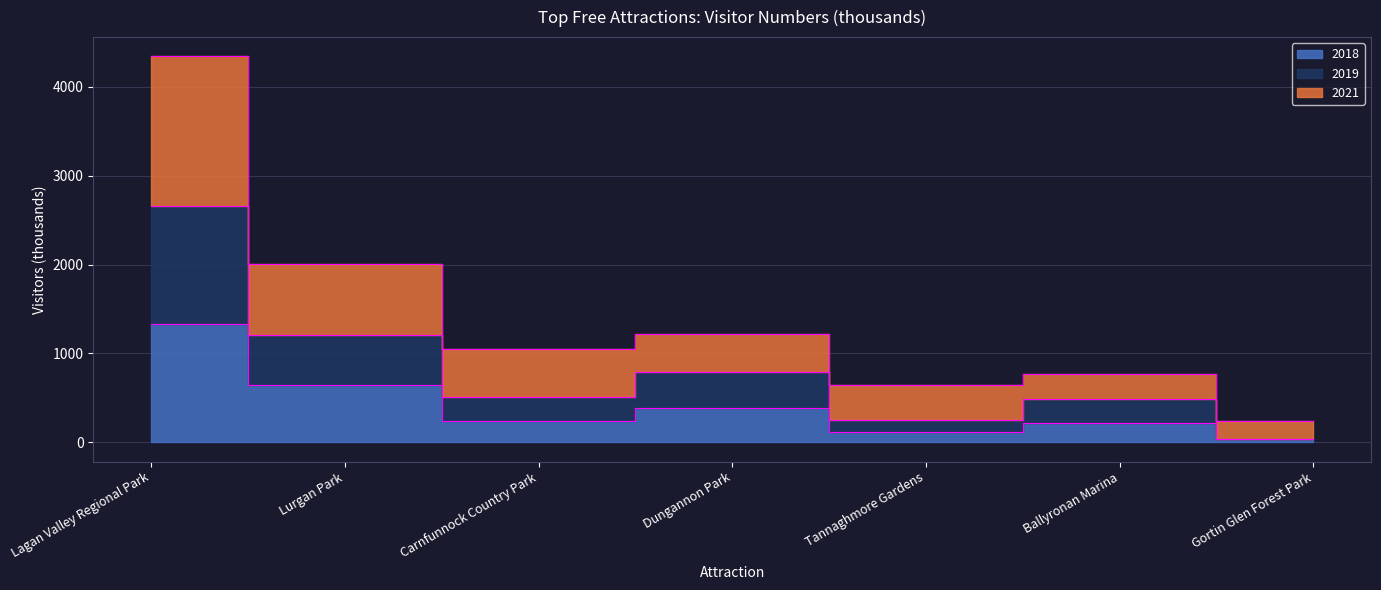

True or false: 2021 and 2018 cross at least once.

False